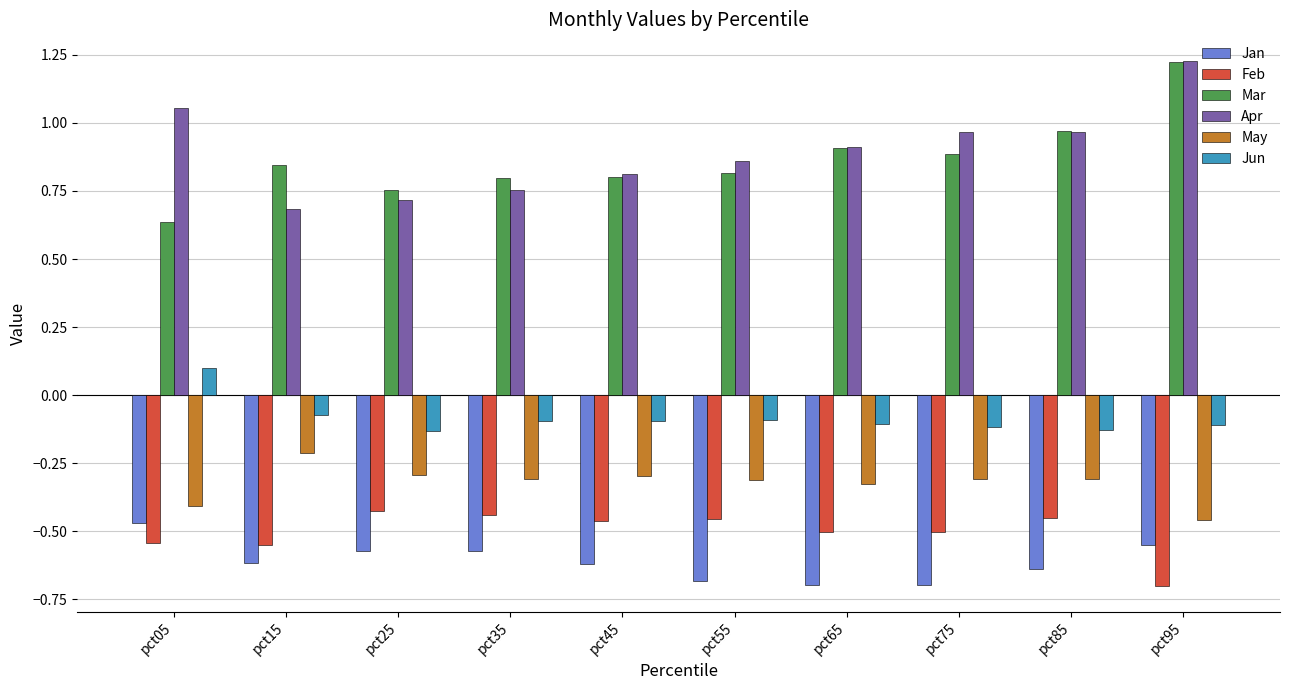

What is the minimum value shown in the chart?

-0.7